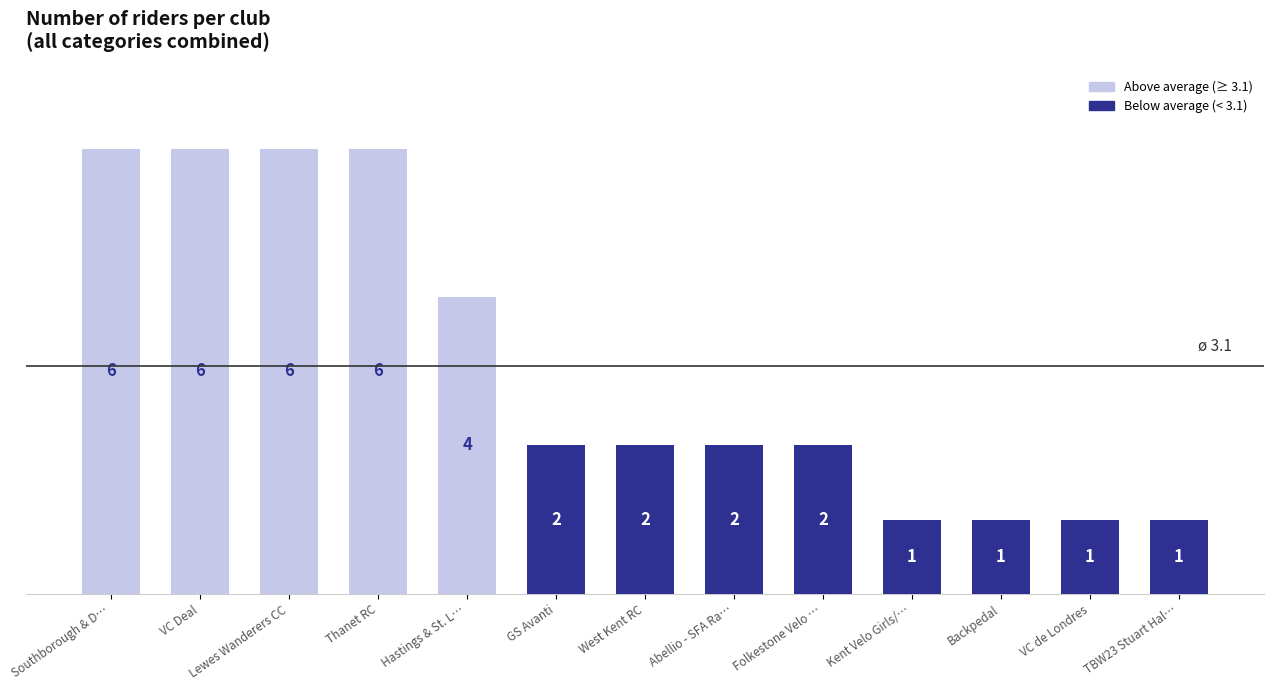

True or false: the data shows 6 at VC Deal.

True